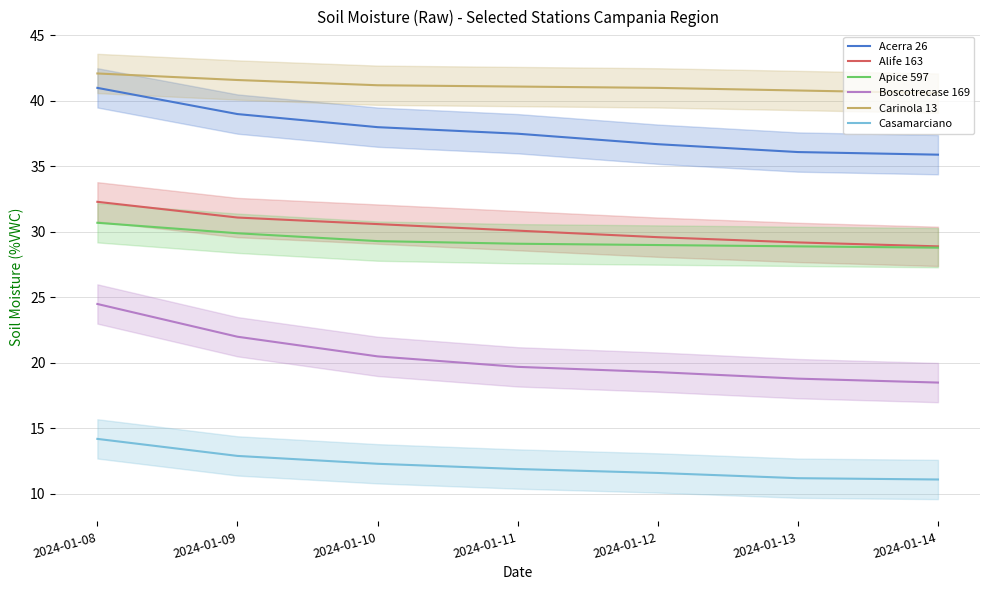

True or false: Apice 597 and Acerra 26 cross at least once.

False